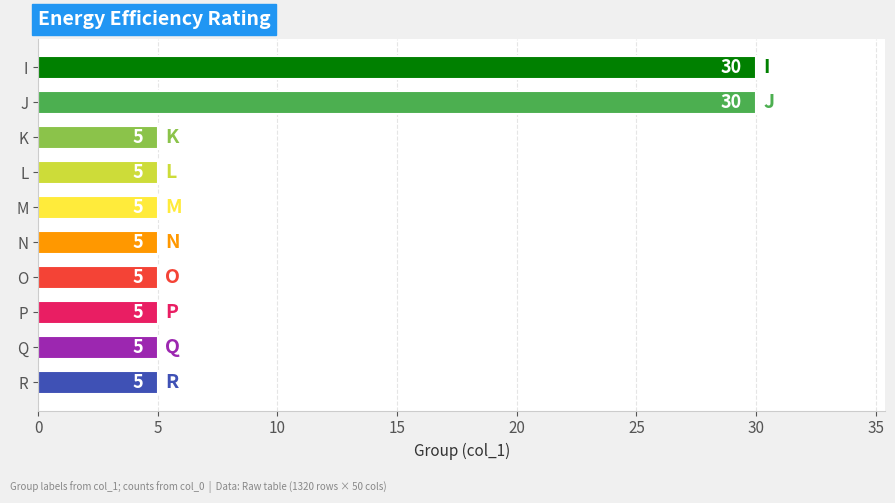

What is the value of the 10th bar from the top?

5